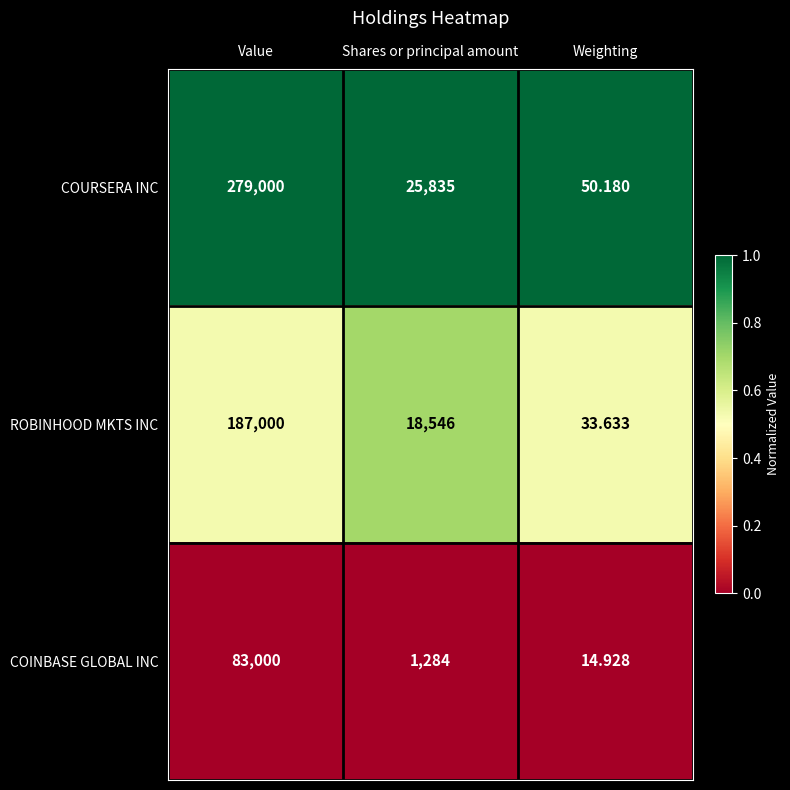

What is the total value across all series at Weighting?

98.7